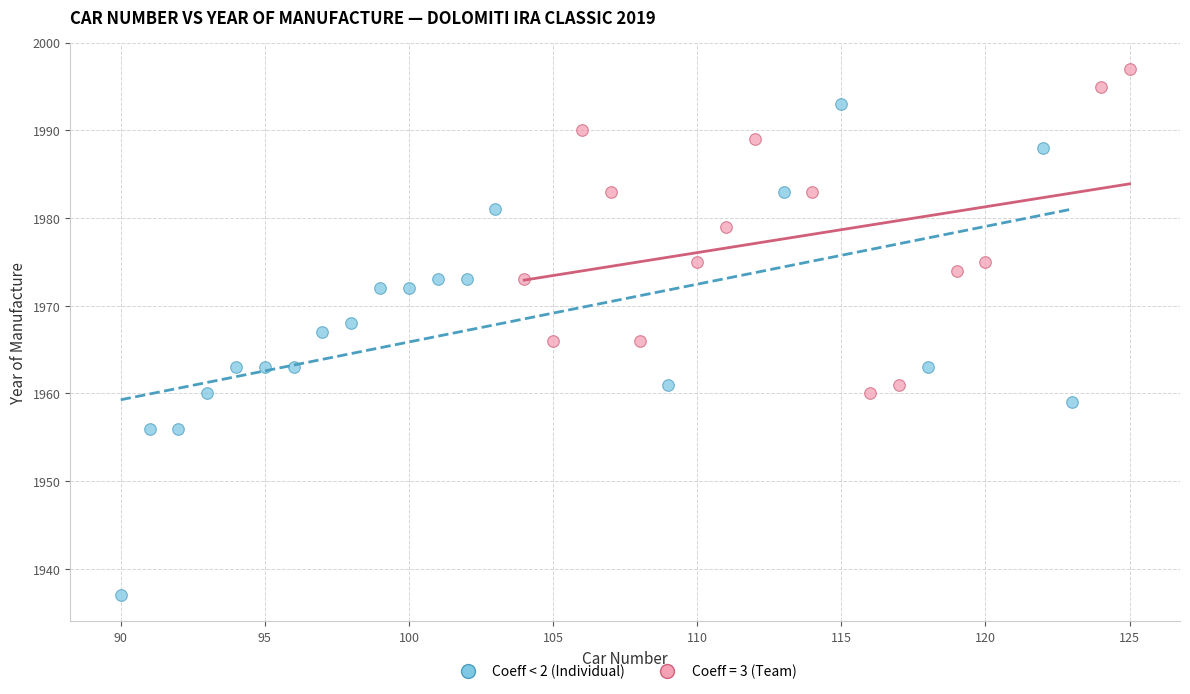

Which series contains the lowest Y value?

Coeff < 2 (Individual)